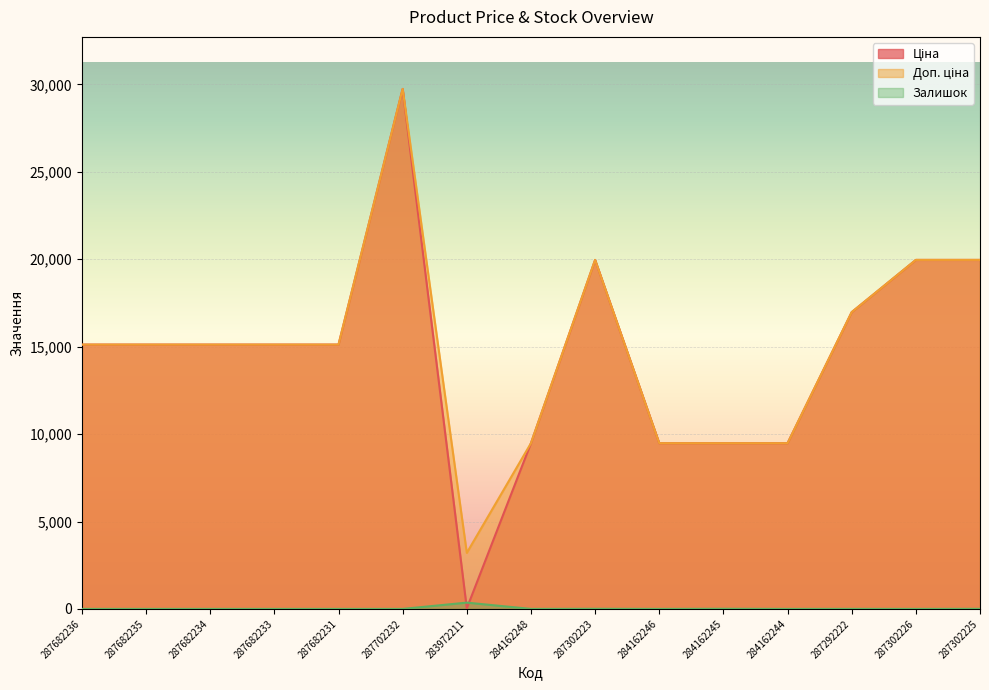

Where does the Доп. ціна series first go above 15120?

287702232